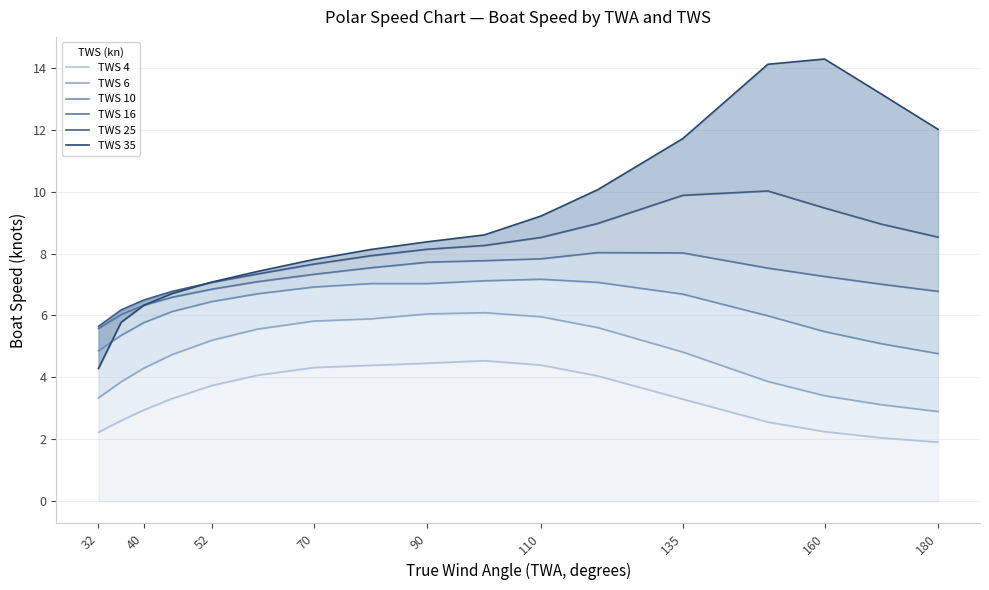

True or false: TWS 35 has more than 0 interior local peaks.

True